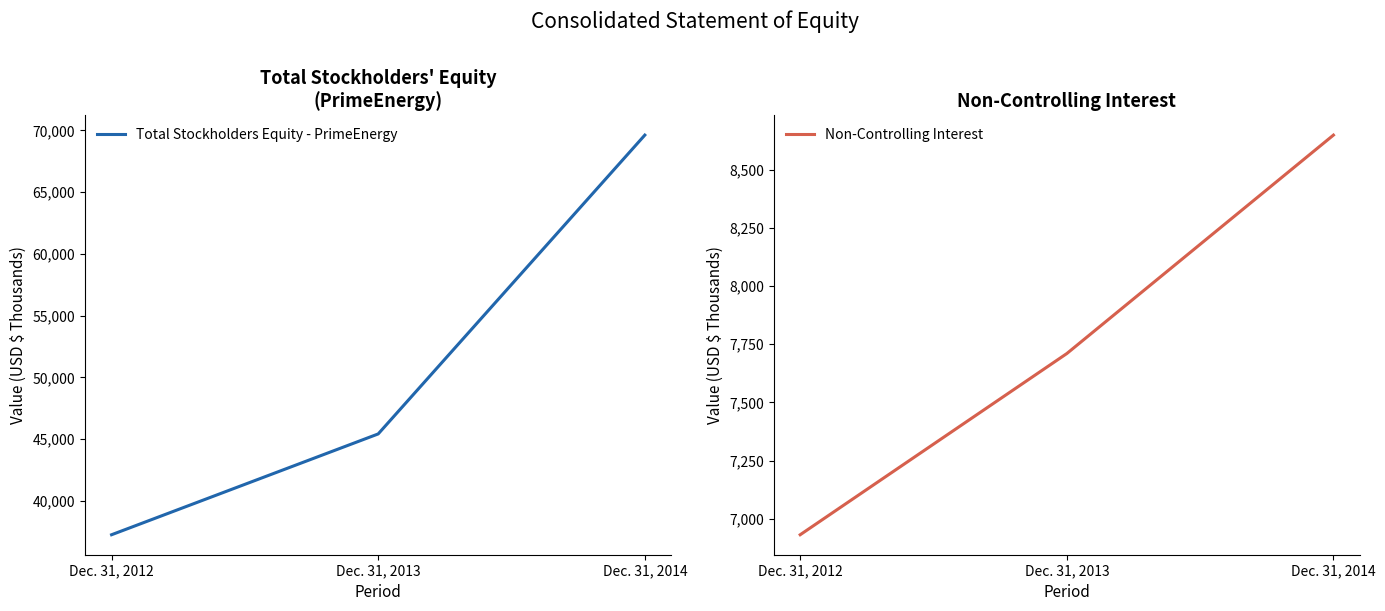

What is the value of the Total Stockholders Equity - PrimeEnergy point at the 3rd from the left?

69612